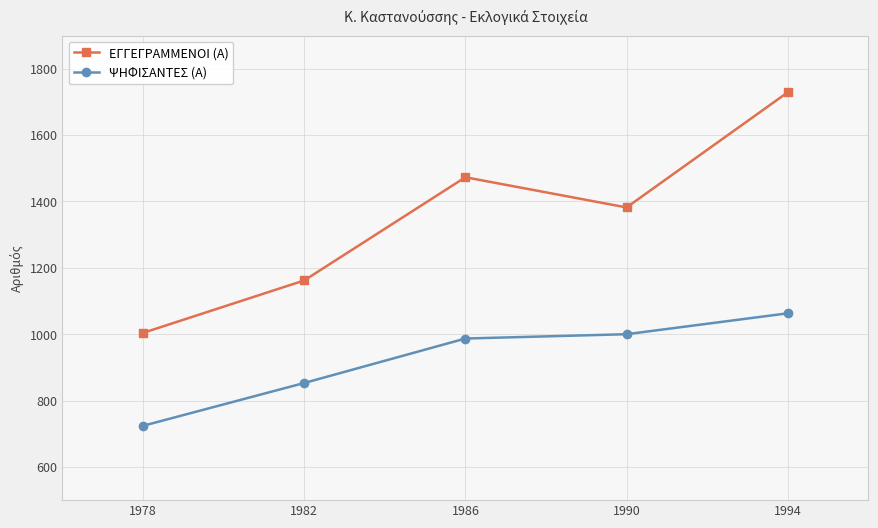

What is the difference between the ΕΓΓΕΓΡΑΜΜΕΝΟΙ (Α) values at 1994 and 1982?

567